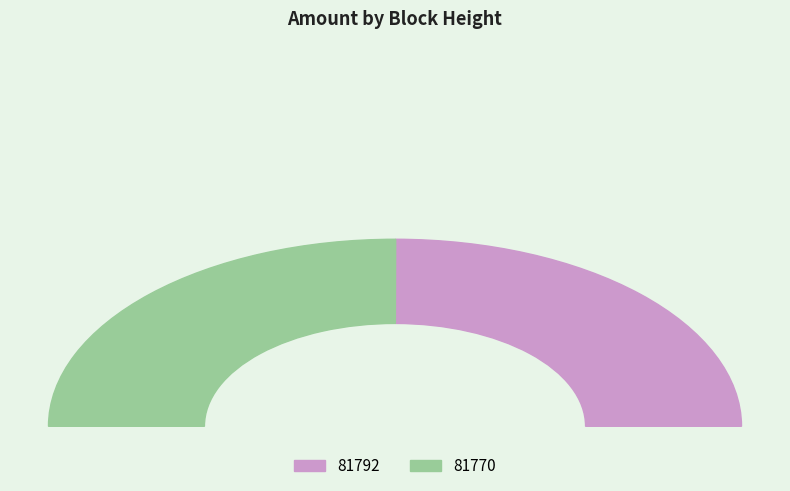

Combined, do 81792 and 81770 account for over 50%?

Yes